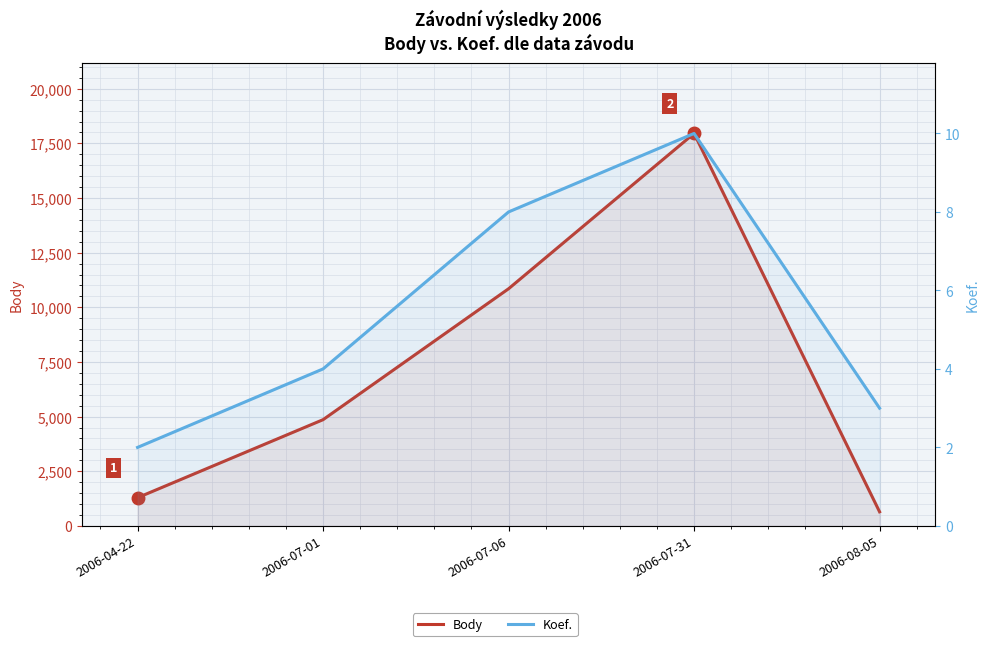

What value does the Body series have at 2006-07-01, to the nearest 100?

4900